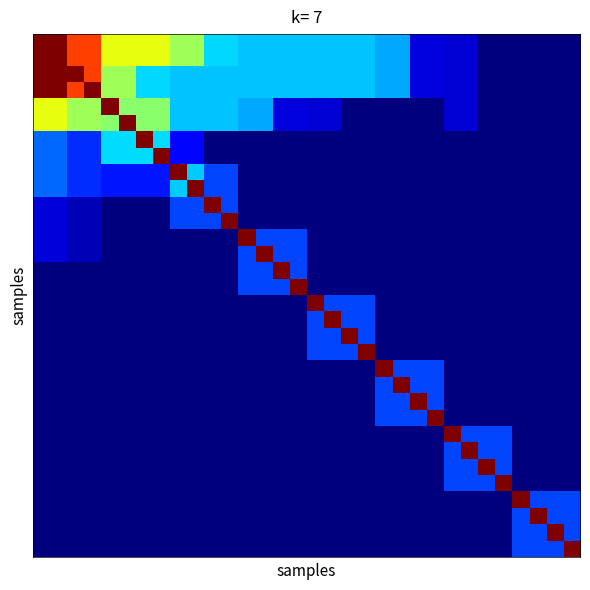

What is the smallest value displayed?

11.0